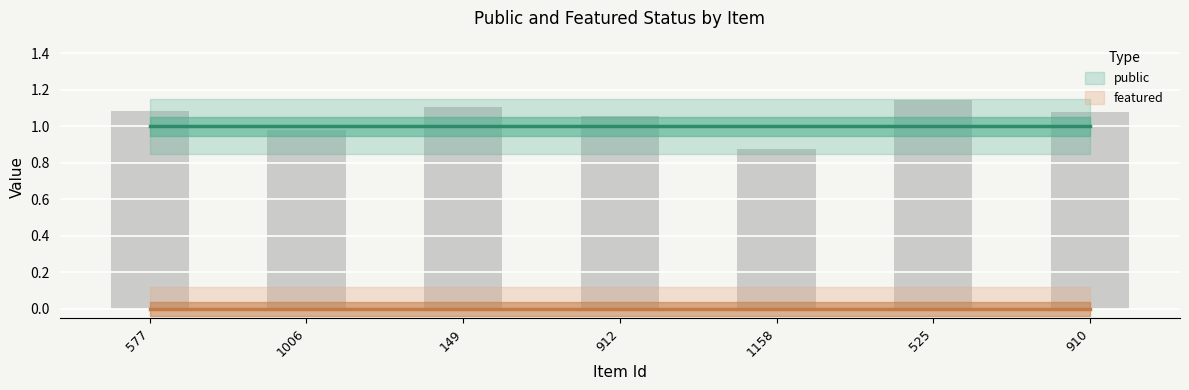

What is the label of the 6th bar from the left?

525